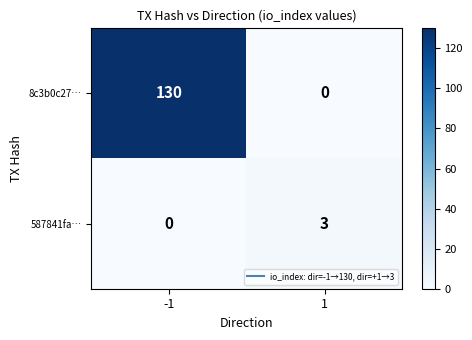

Reading left to right, transcribe all the data shown in this chart.

8c3b0c27…: 130	0
587841fa…: 0	3